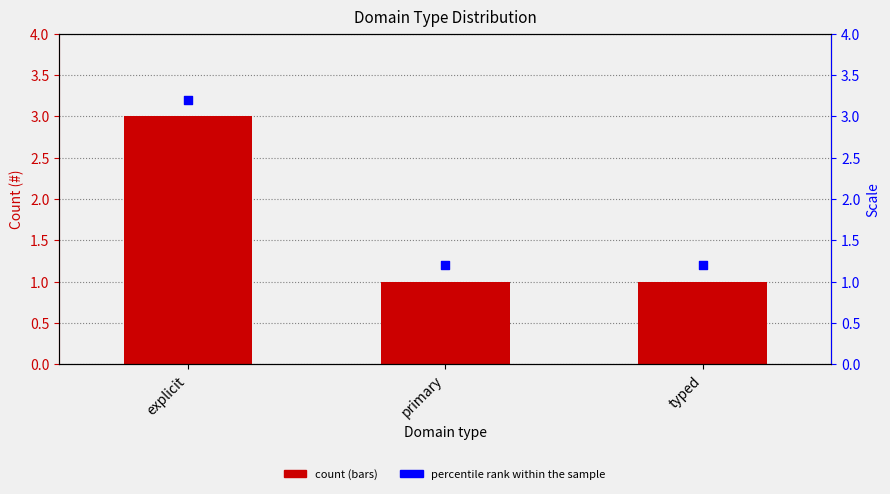

What is the total value across all series at explicit?

6.2